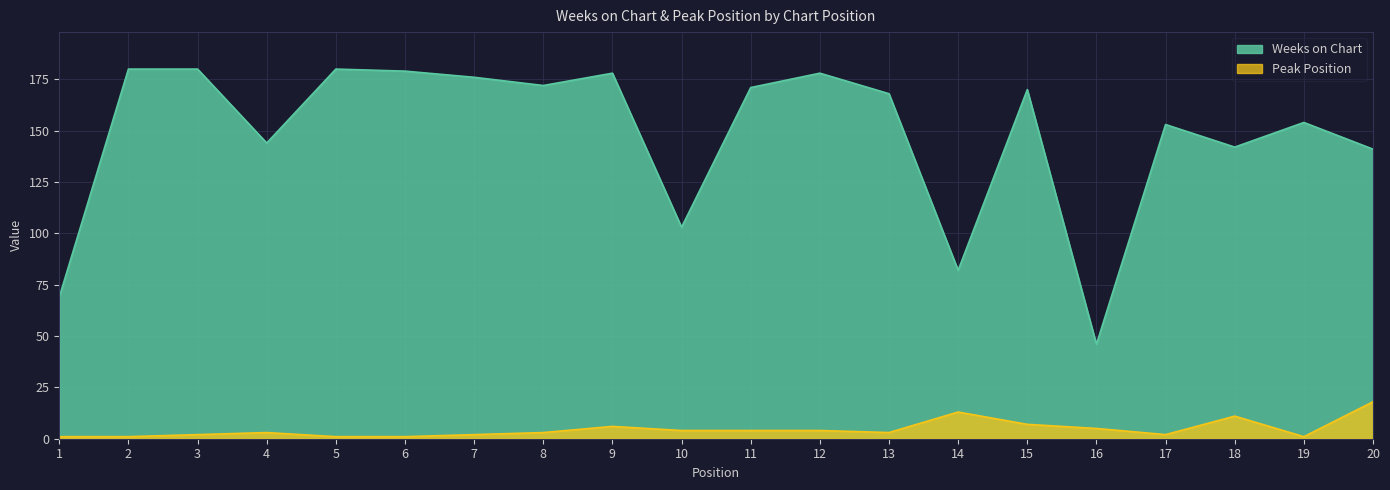

The Peak Position series shows 16 at 18. True or false?

False